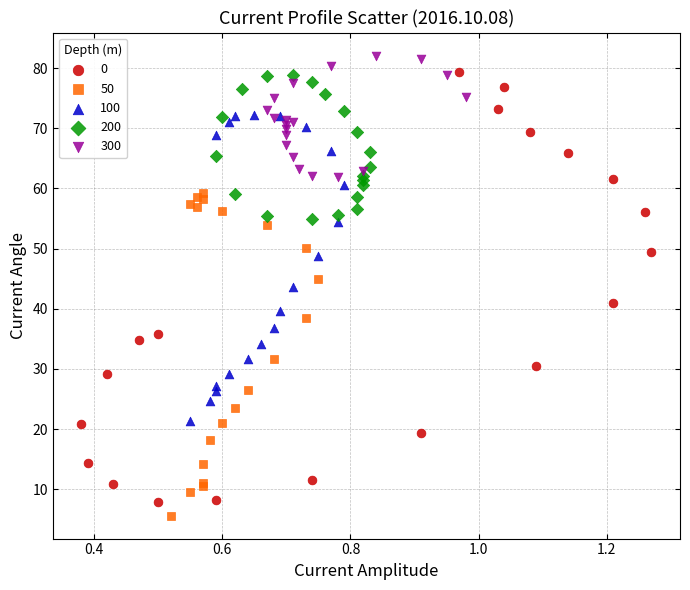

Which series contains the highest Y value?

300